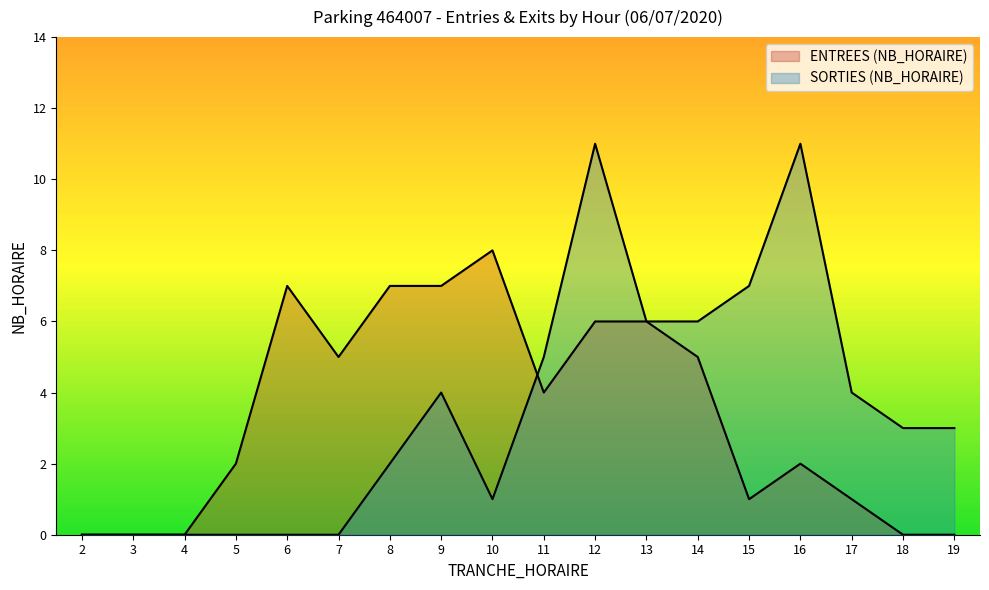

Does the chart display data point markers on the line(s)?

No